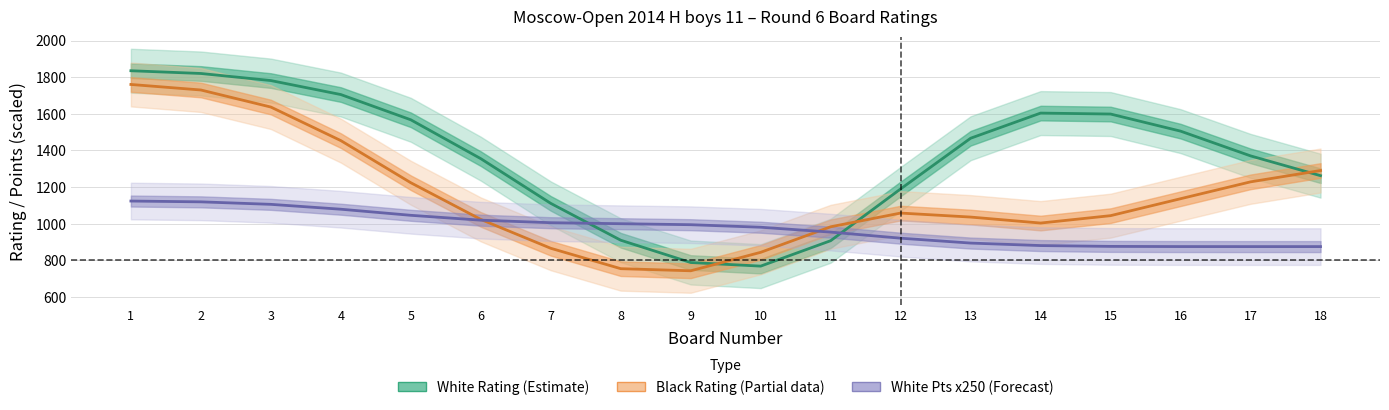

The value of White Pts x250 (Forecast) at 10 is 980.8. True or false?

True